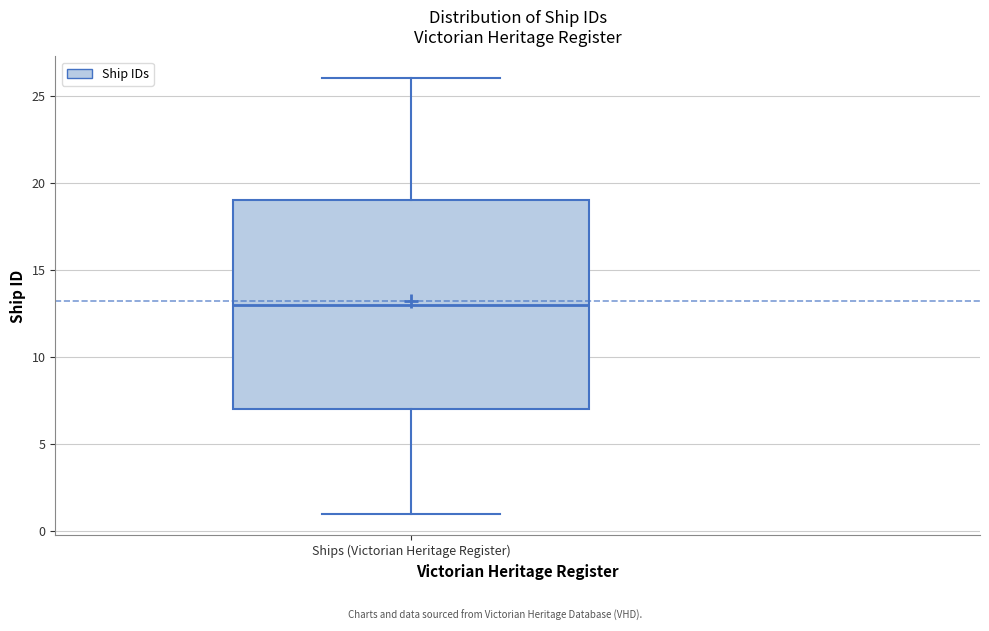

Where is the upper edge of the box for Ships (Victorian Heritage Register) on the y-axis? The values are not printed on the chart, so give them approximately, as read against the axis.

19